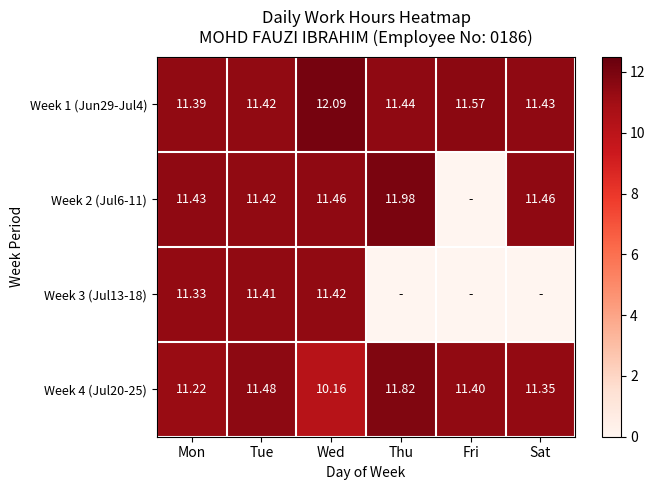

The value of Week 4 (Jul20-25) at Tue is 11.5. True or false?

True